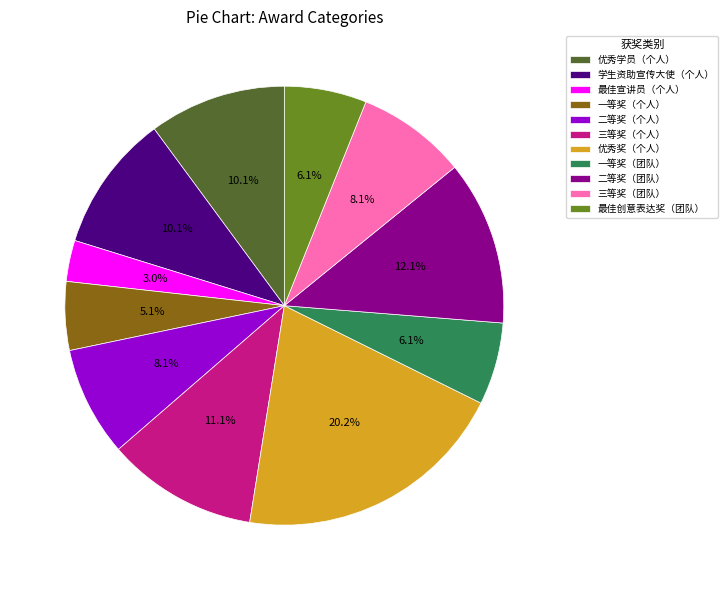

True or false: 优秀学员（个人） accounts for 5% of the total.

False